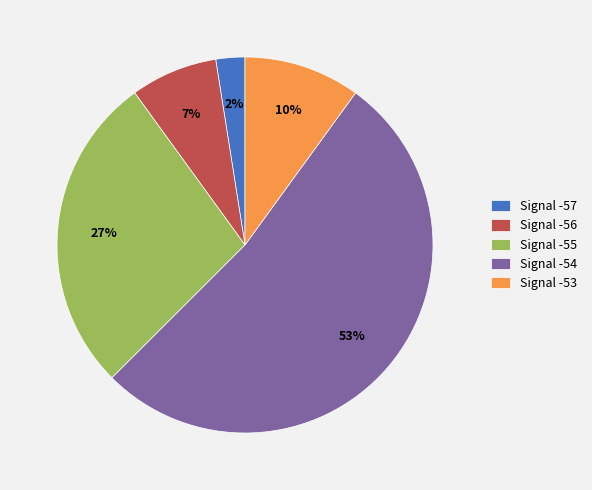

To the nearest percent, what portion does Signal -56 represent?

7%